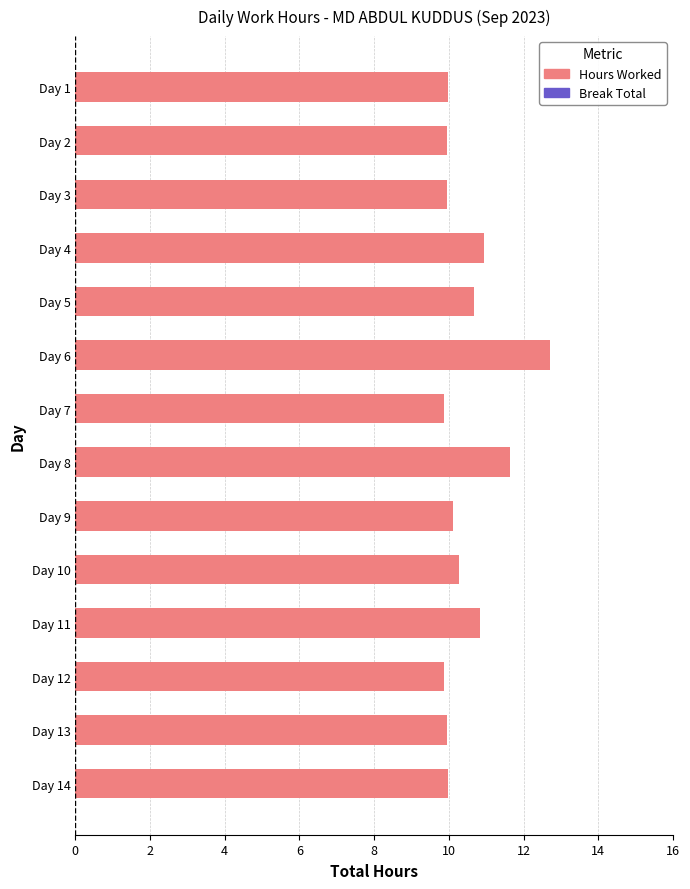

What is the difference between the maximum and minimum values?

2.8